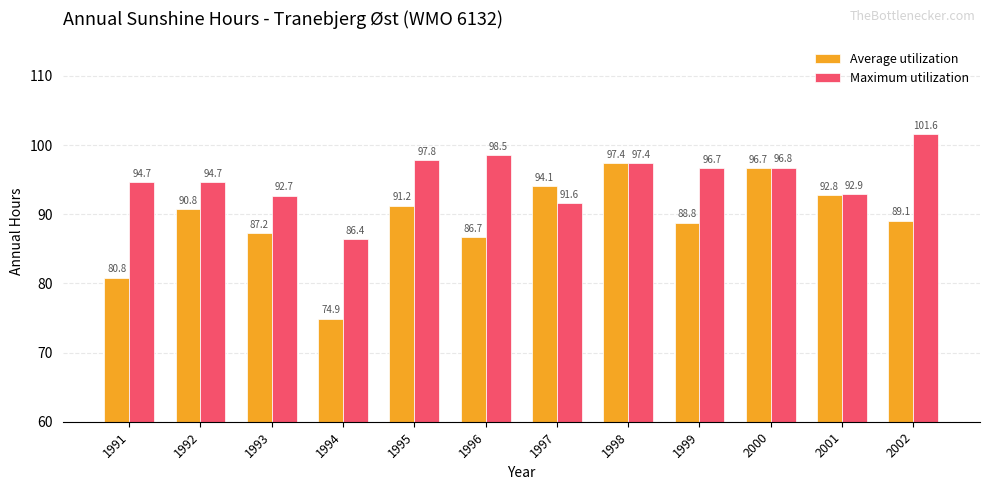

How many data points in Maximum utilization are above 96?

6